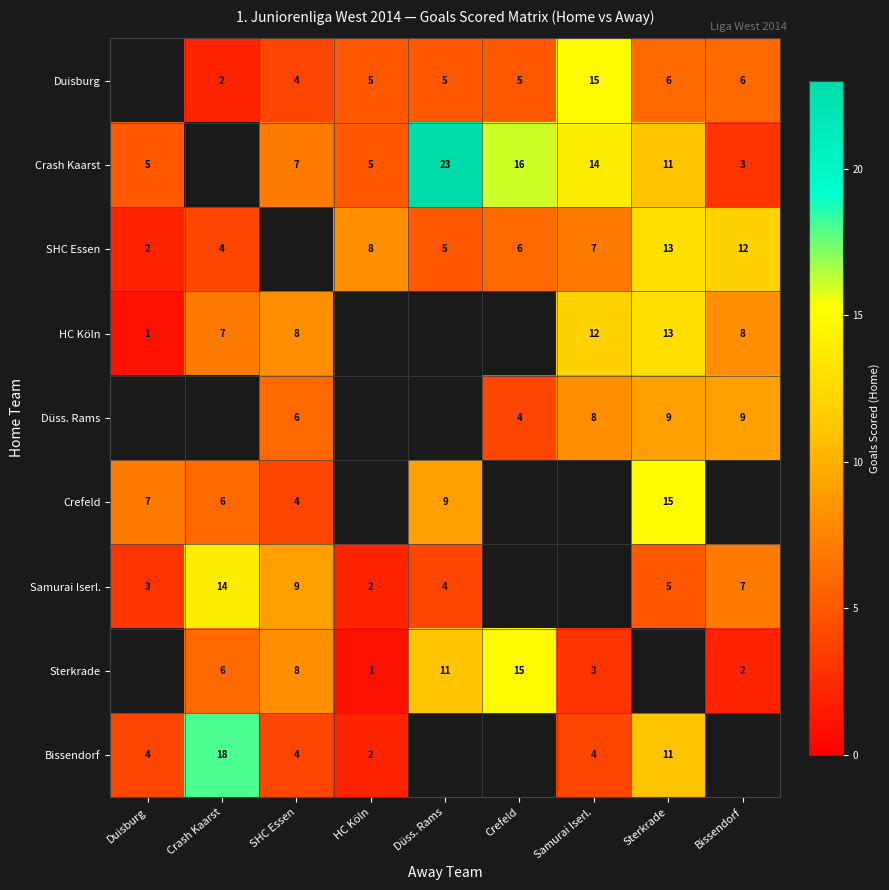

Which has a higher value, Bissendorf or Duisburg?

Duisburg